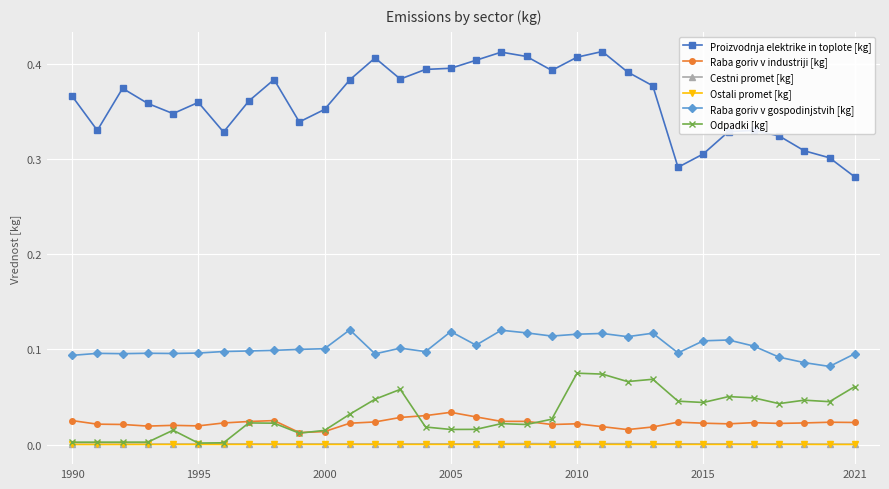

True or false: Raba goriv v gospodinjstvih [kg] and Cestni promet [kg] intersect in this chart.

False